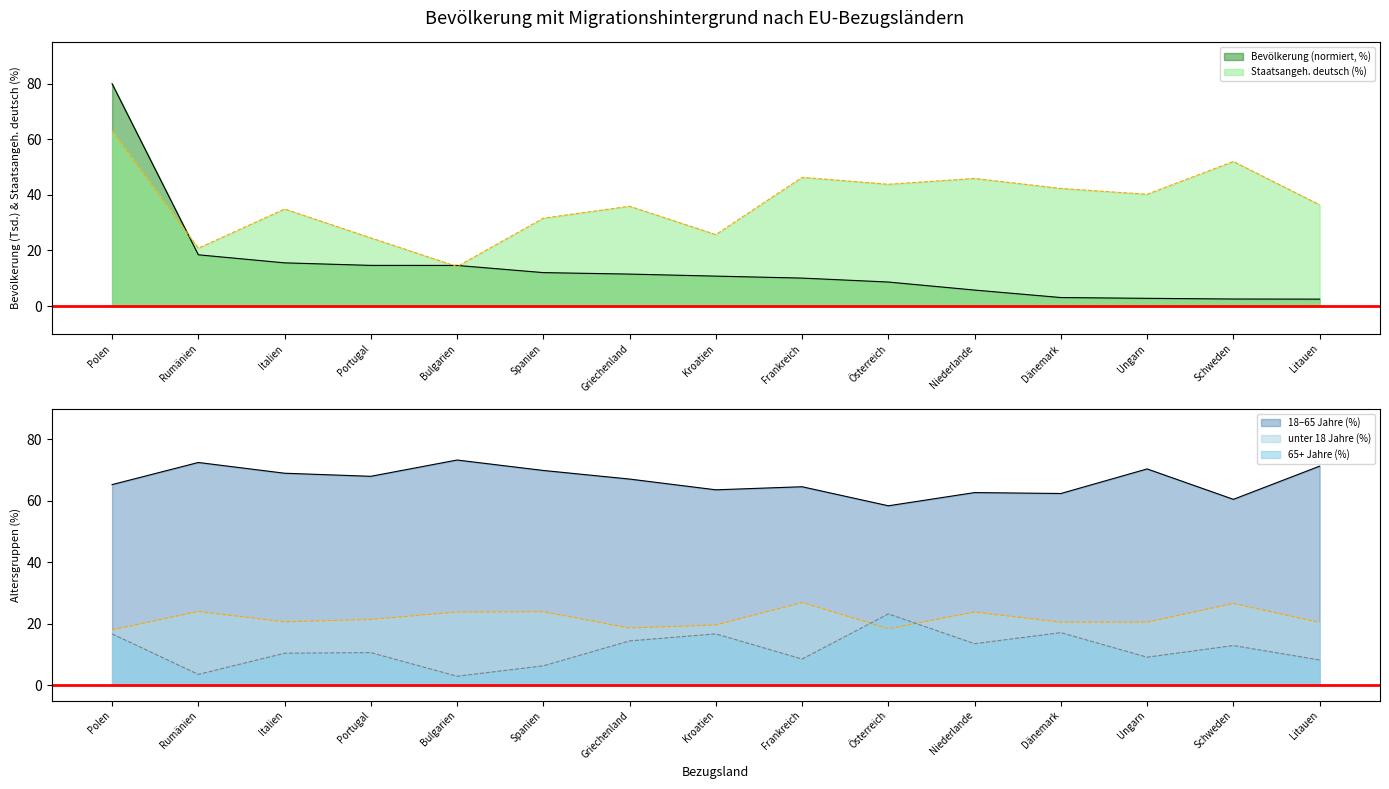

What is the label of the 14th point from the right?

Rumänien